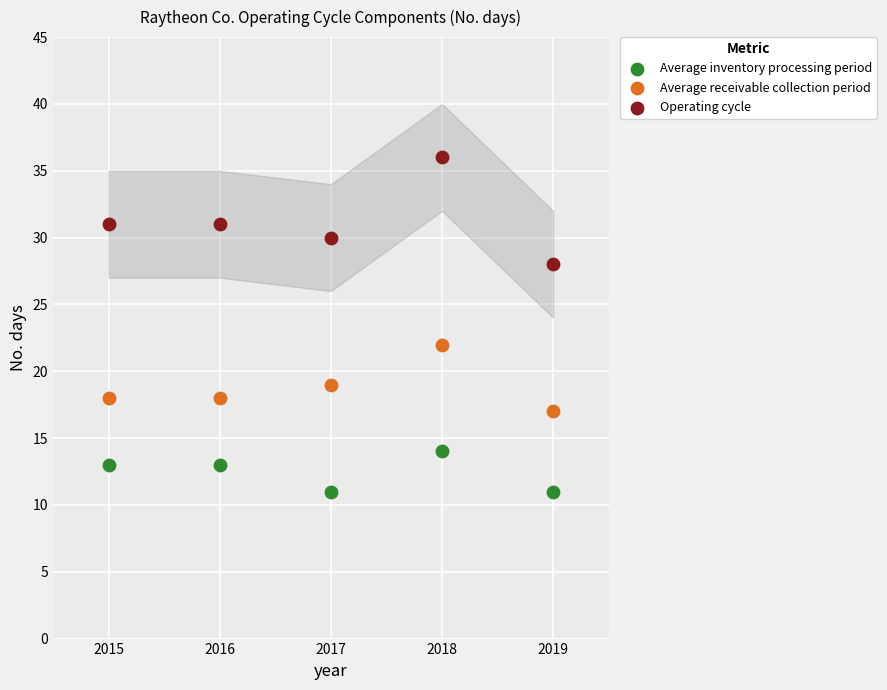

Which series reaches the maximum Y coordinate?

Operating cycle